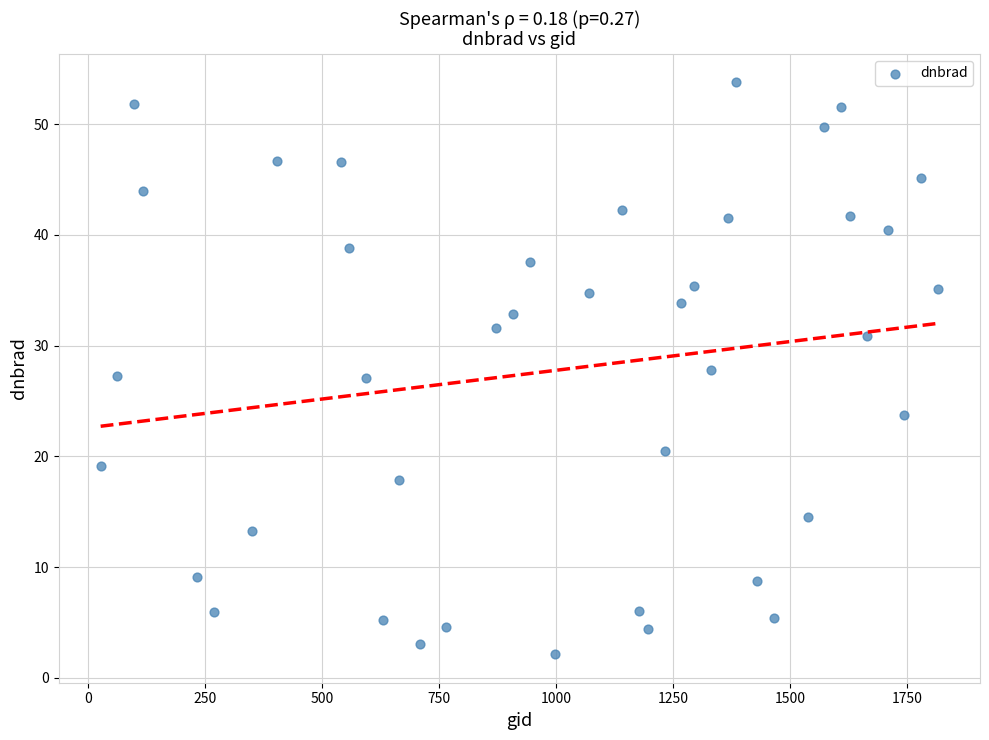

What is the range of X values (max minus min)?

1791.0